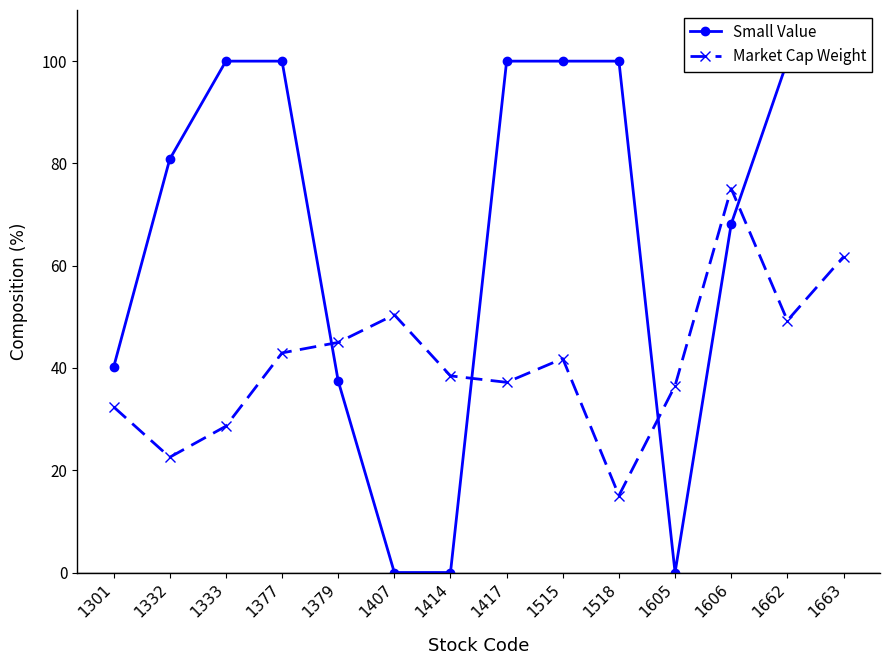

Reading left to right, list all the values displayed in this chart.

Small Value: 40.1	80.8	100.0	100.0	37.5	0.0	0.0	100.0	100.0	100.0	0.0	68.2	100.0	100.0
Market Cap Weight: 32.4	22.5	28.6	42.9	45.0	50.4	38.5	37.2	41.8	15.0	36.5	75.1	49.3	61.7